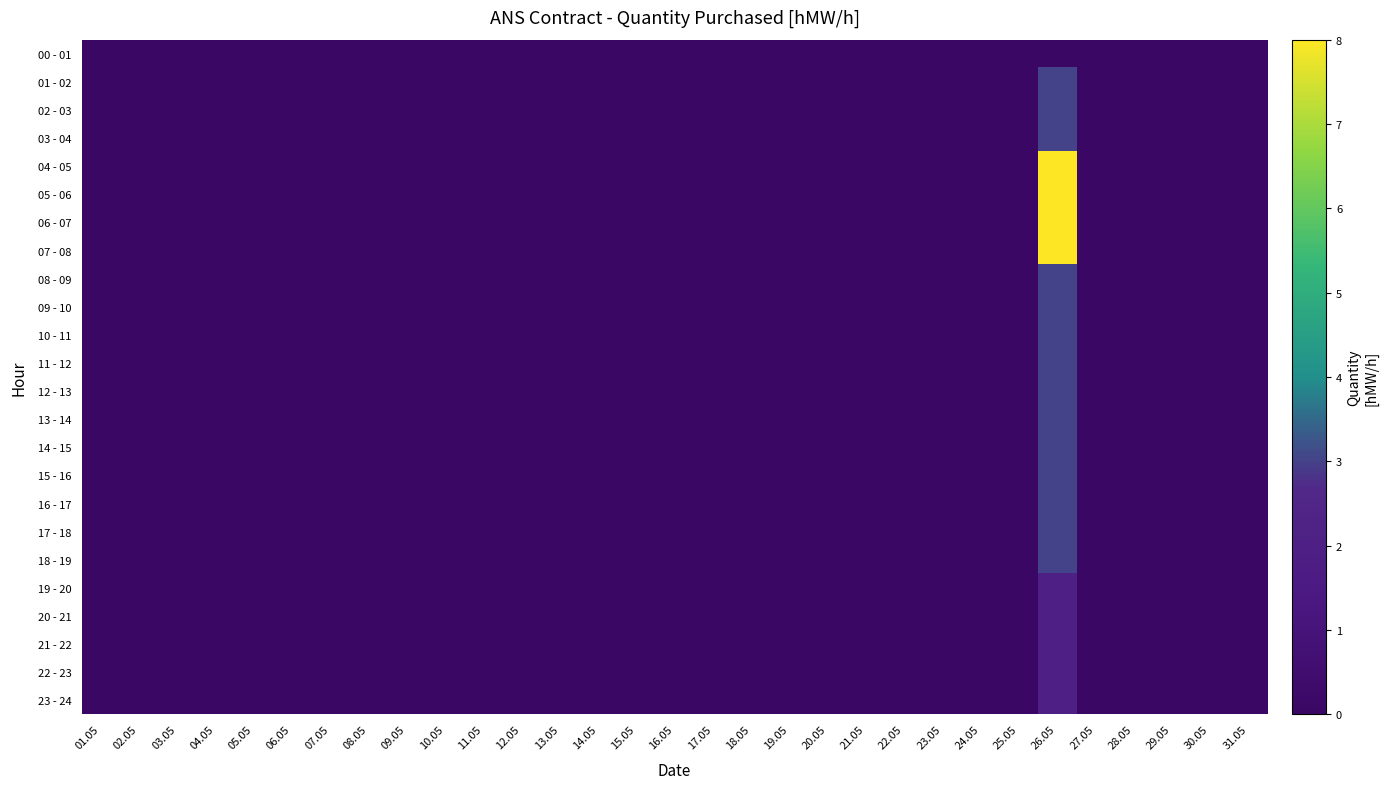

Which has a higher value, 25.05 or 08.05?

25.05